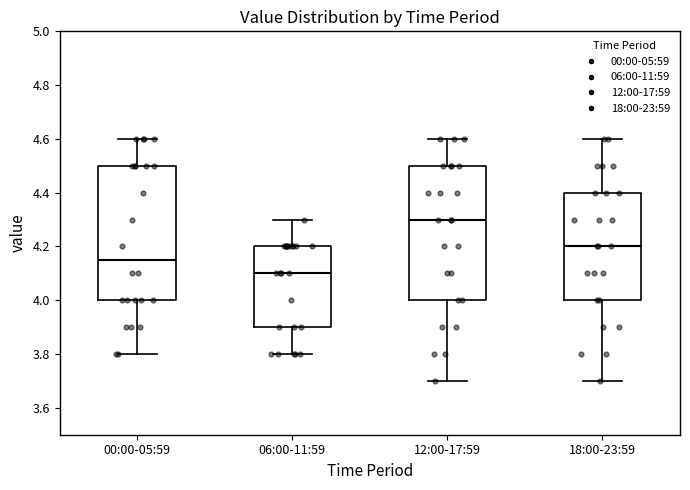

Which box's median line is the lowest?

06:00-11:59